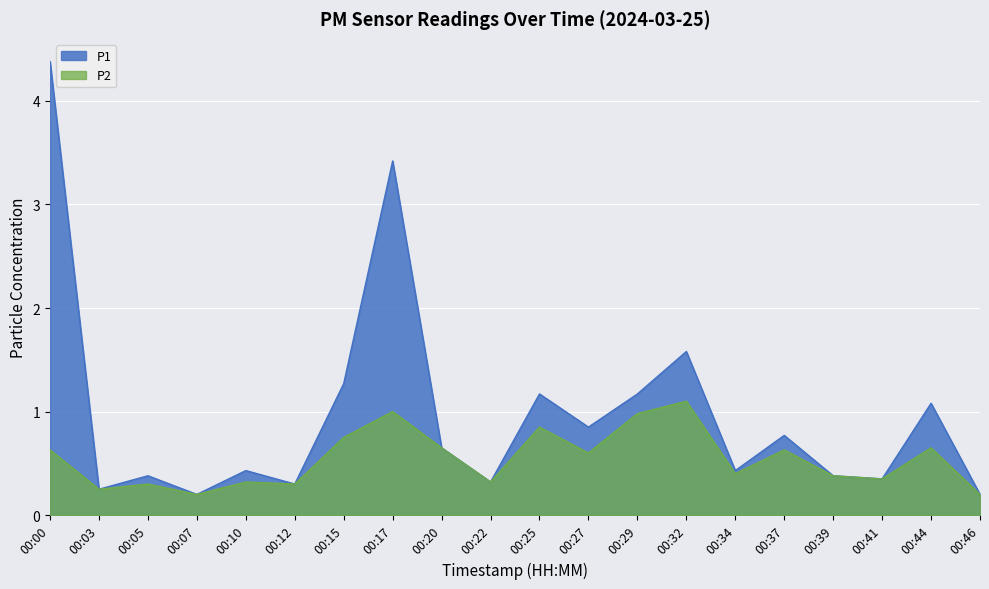

What is the total value across all series at 00:44?

1.7